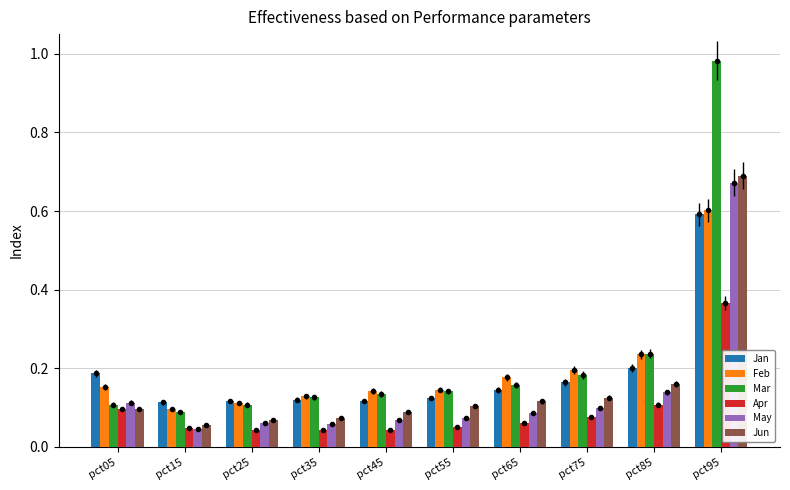

Count the Jan values in the range 0 to 1.

10